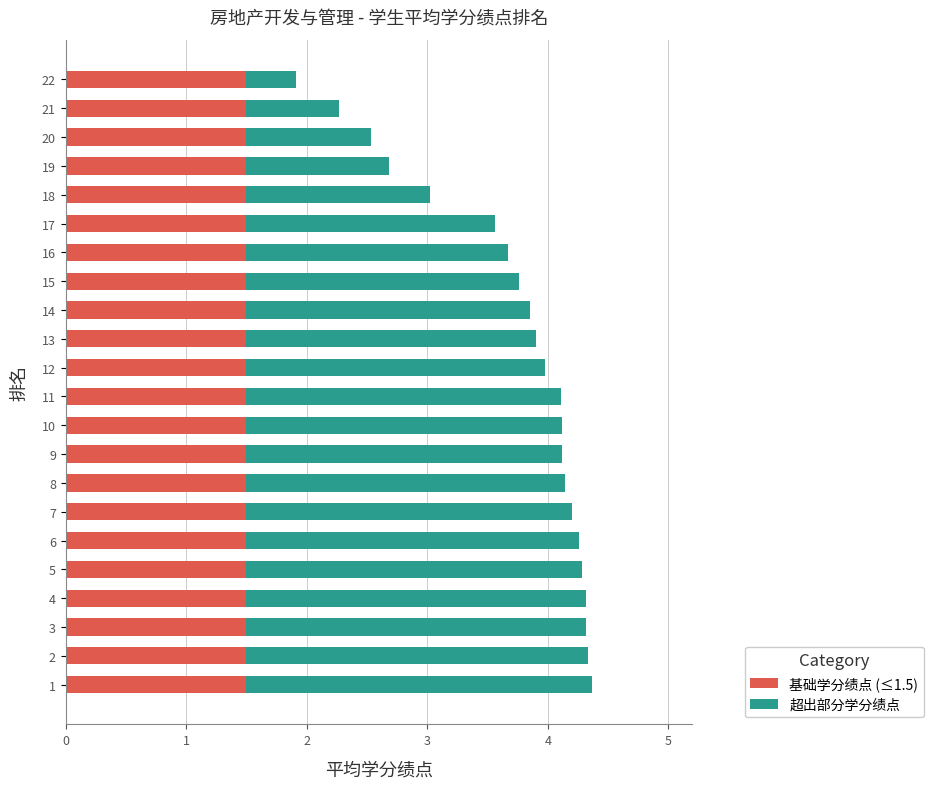

What is the total value across all series at 7?

4.2